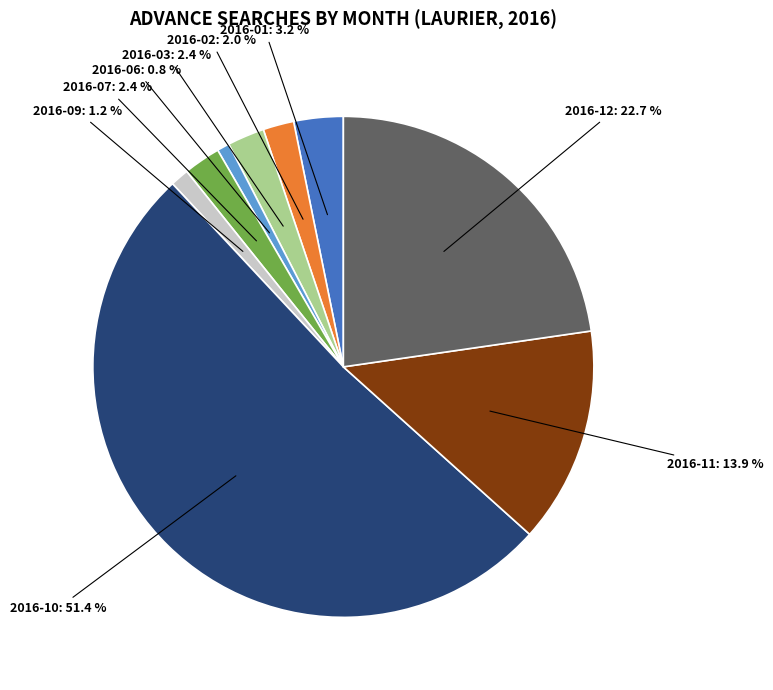

Which slice is the largest?

2016-10